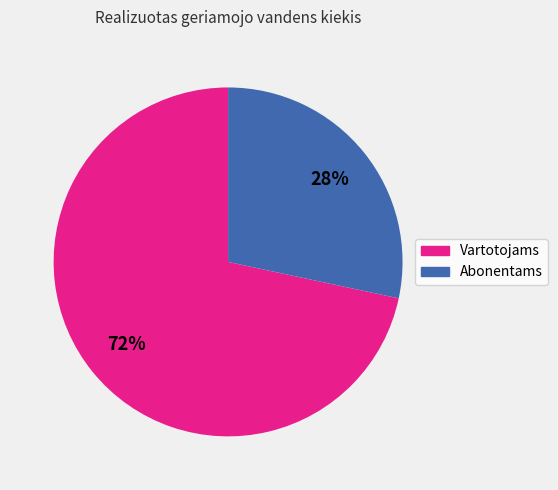

Rank the categories by value from highest to lowest.

Vartotojams, Abonentams